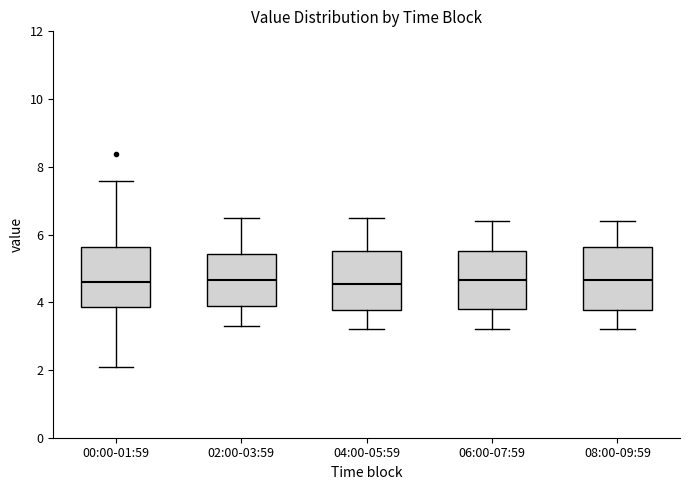

Reading left to right, transcribe this box plot: for each box, give where its median line is, the range the box spans, and where its two whiskers end, as read against the y-axis. The values are not printed on the chart, so give them approximately, as read against the axis.

00:00-01:59: median 4.6, box 3.8 to 5.6, whiskers 2.2 to 7.6
02:00-03:59: median 4.6, box 4.0 to 5.4, whiskers 3.4 to 6.6
04:00-05:59: median 4.6, box 3.8 to 5.6, whiskers 3.2 to 6.6
06:00-07:59: median 4.6, box 3.8 to 5.6, whiskers 3.2 to 6.4
08:00-09:59: median 4.6, box 3.8 to 5.6, whiskers 3.2 to 6.4